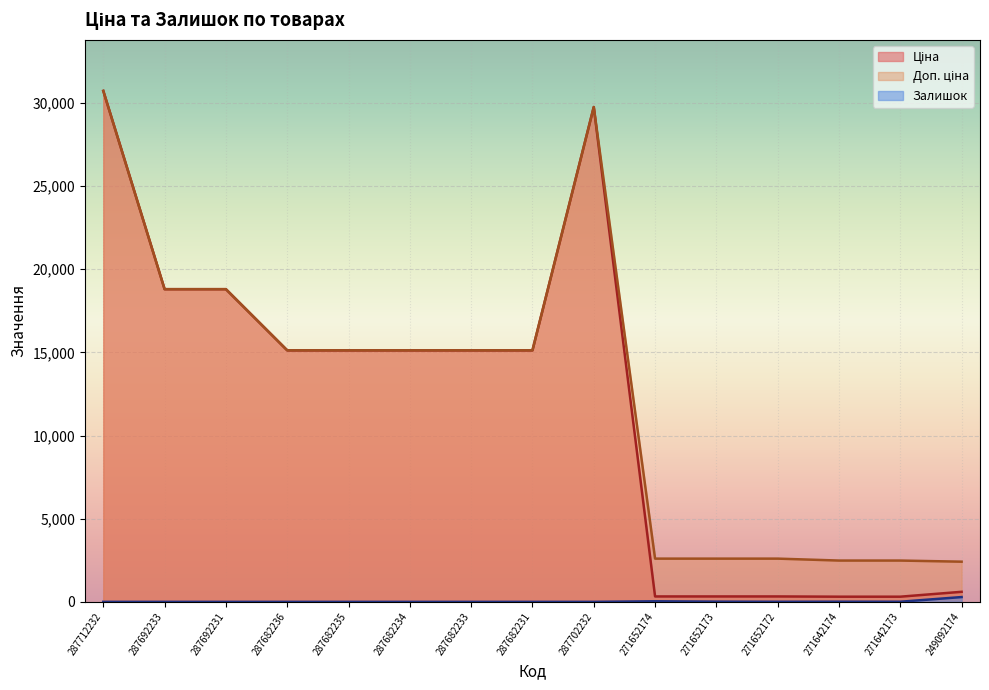

True or false: Доп. ціна and Залишок intersect in this chart.

False